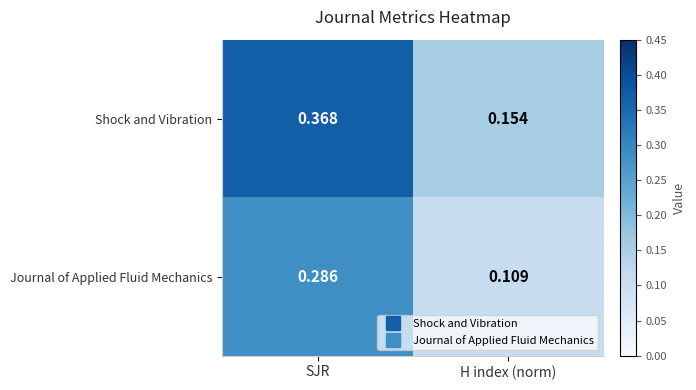

Between SJR and H index (norm), which series saw the biggest shift?

Shock and Vibration